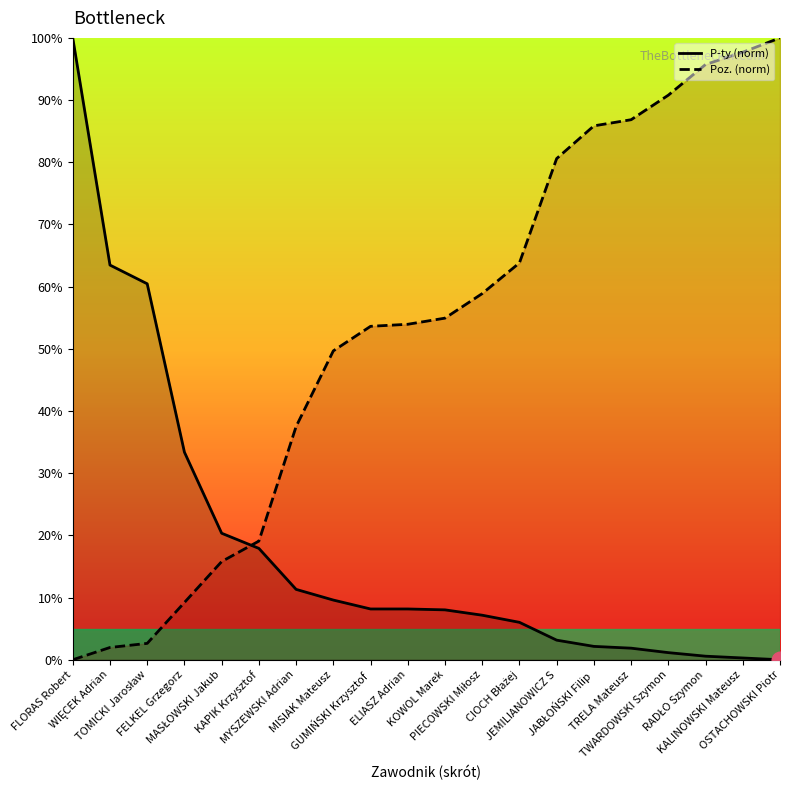

True or false: Poz. (norm) has a value of 22.0 at ELIASZ Adrian.

False